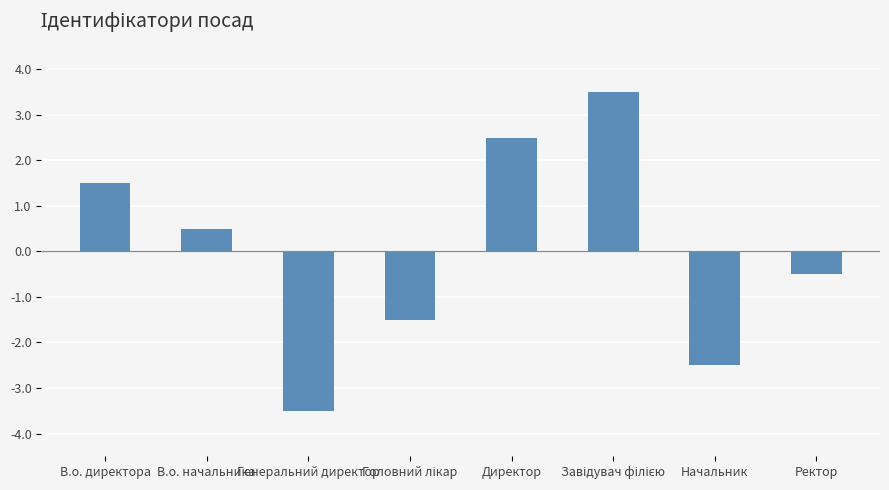

What is the label of the 2nd bar from the left?

В.о. начальника